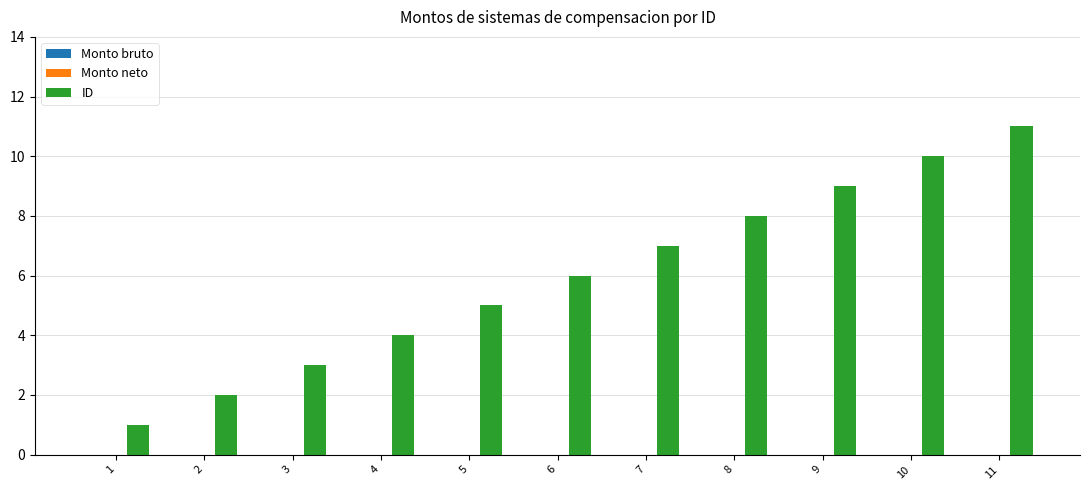

What is the difference between the maximum and minimum values?

10